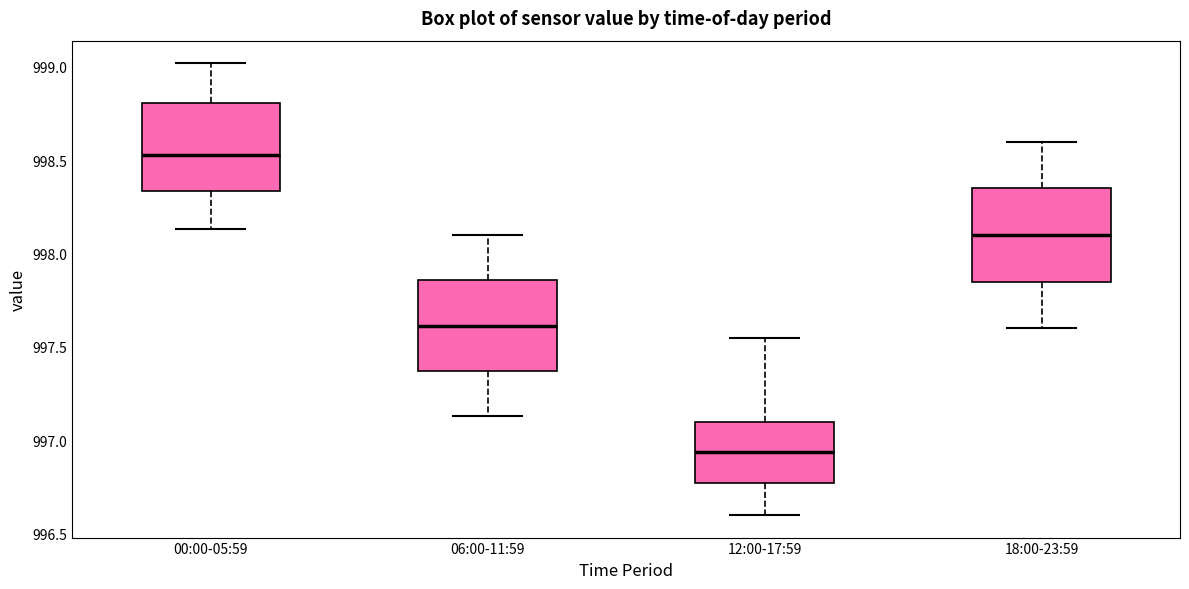

Which box has the lowest median line?

12:00-17:59